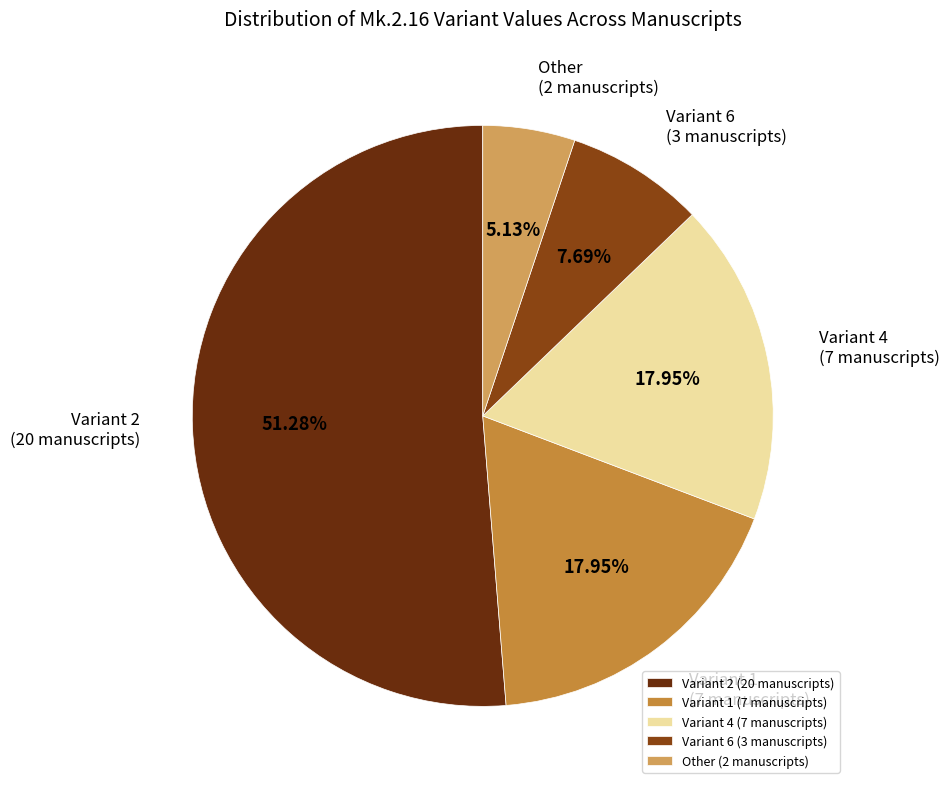

How many segments does this pie chart have?

5